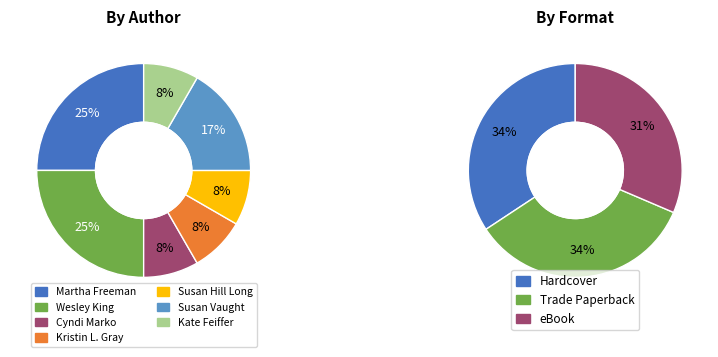

Which slice is the largest?

Martha Freeman